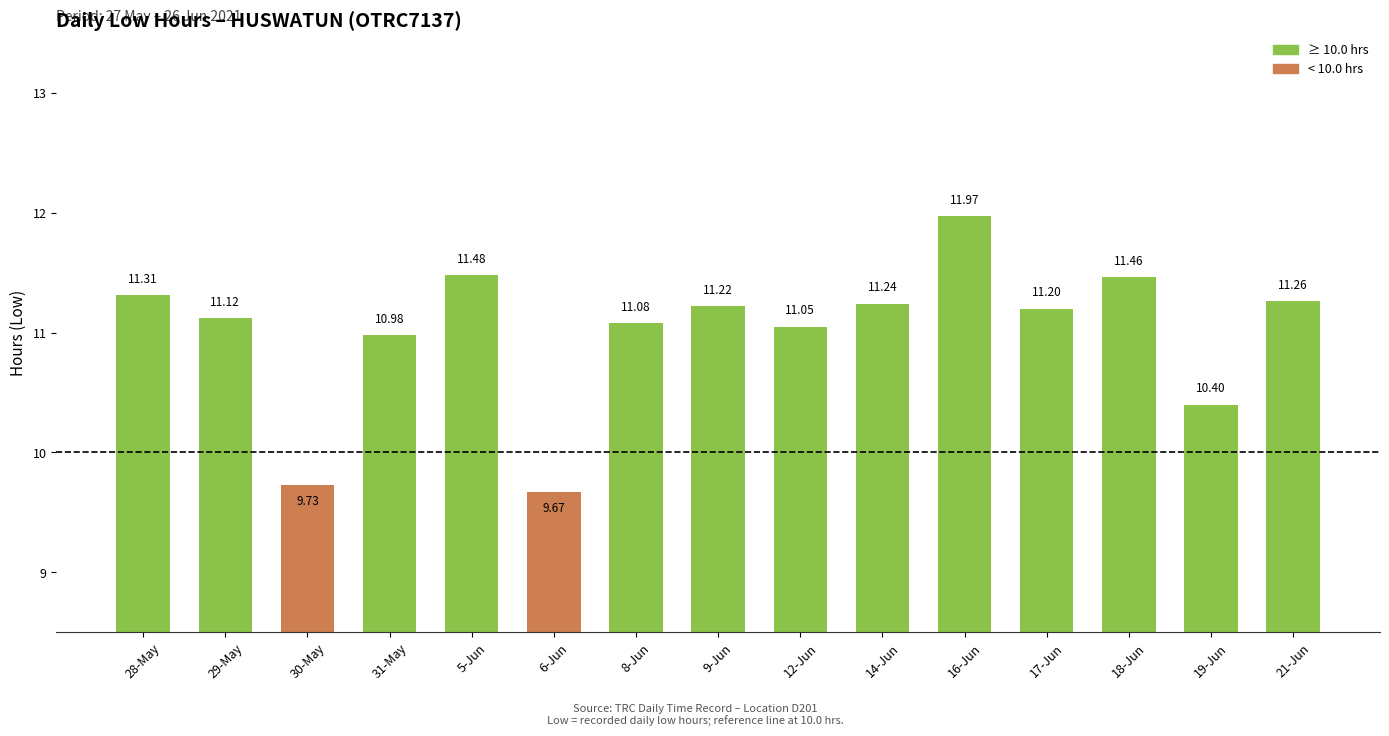

At which category does the chart reach its minimum across all series?

6-Jun